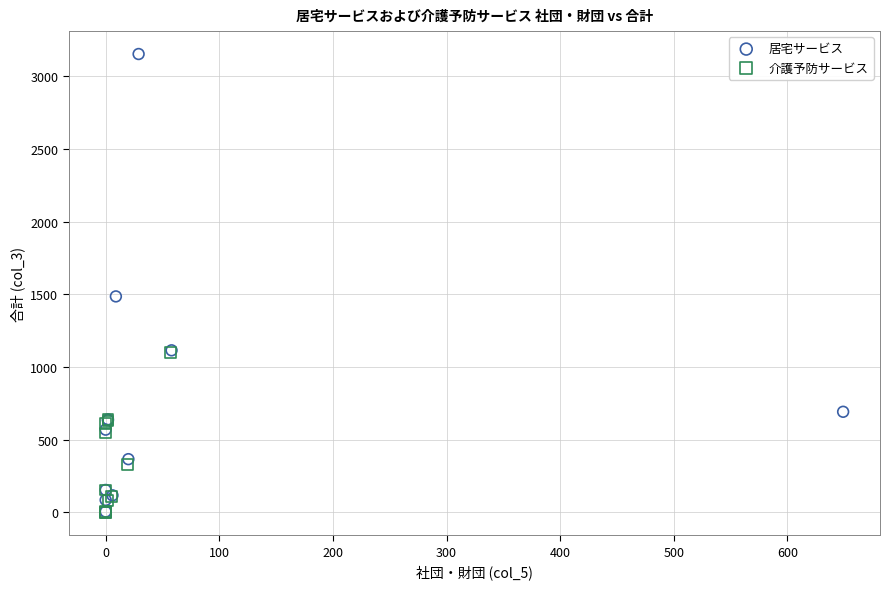

Which series has the largest Y range (max minus min)?

居宅サービス